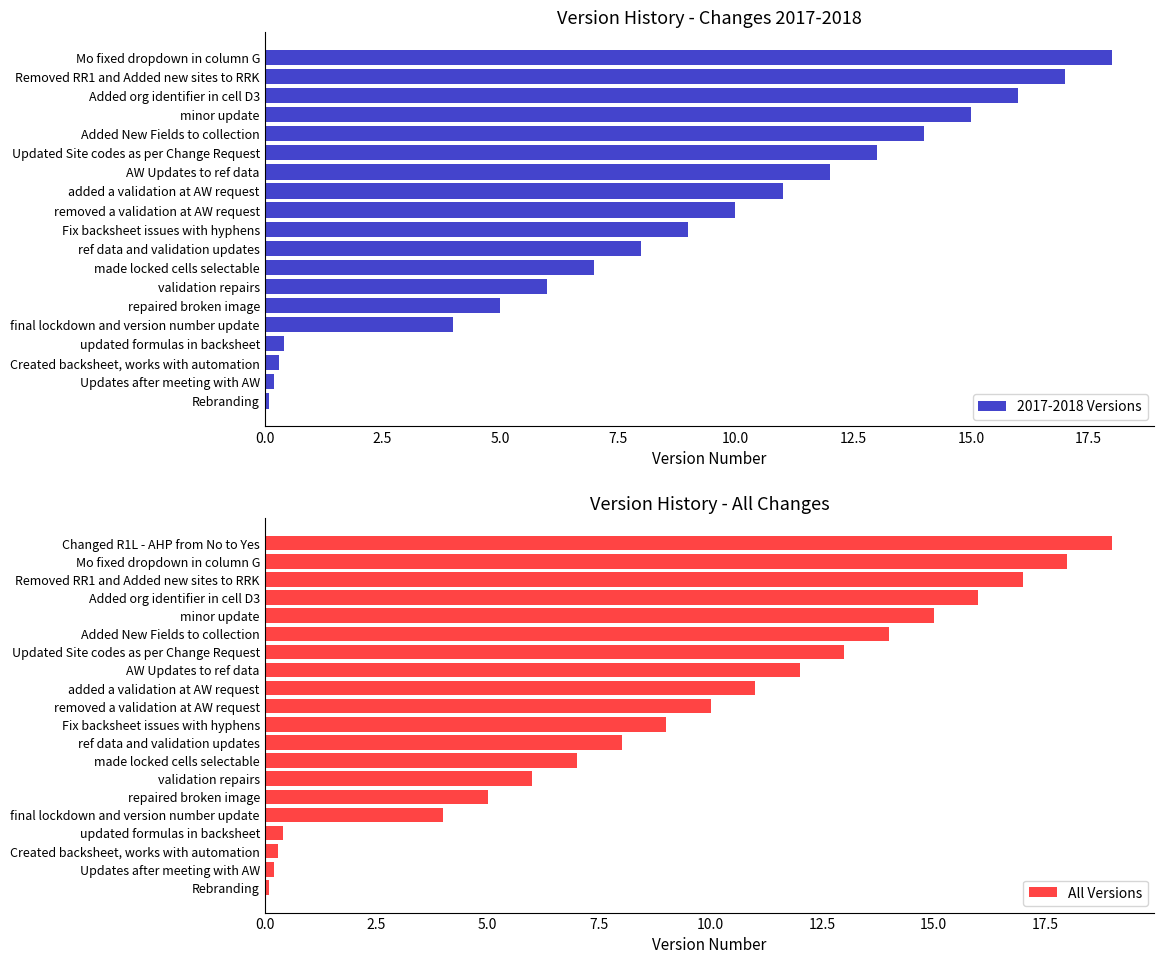

What is the value of the 11th bar from the left?

10.0